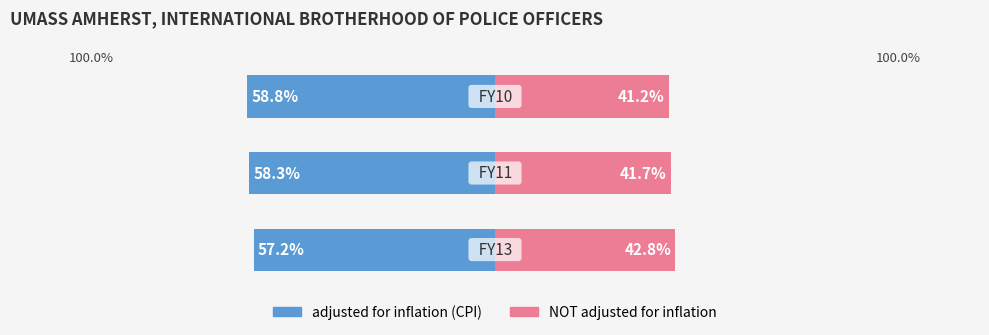

Is it true that adjusted for inflation (CPI) equals -58.3 at 1?

True